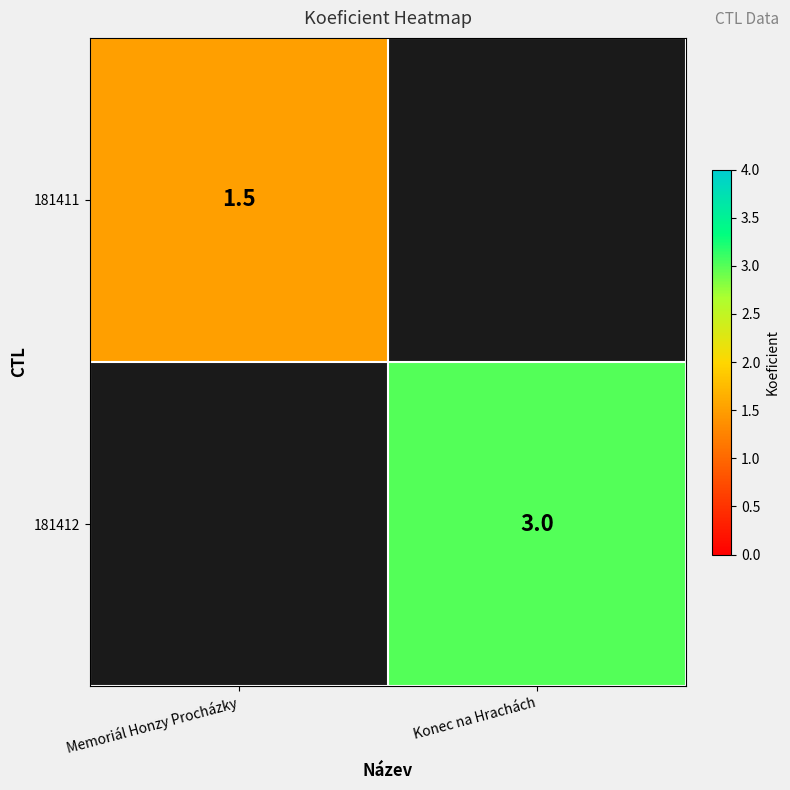

Which label corresponds to the smallest value in the chart?

Memoriál Honzy Procházky